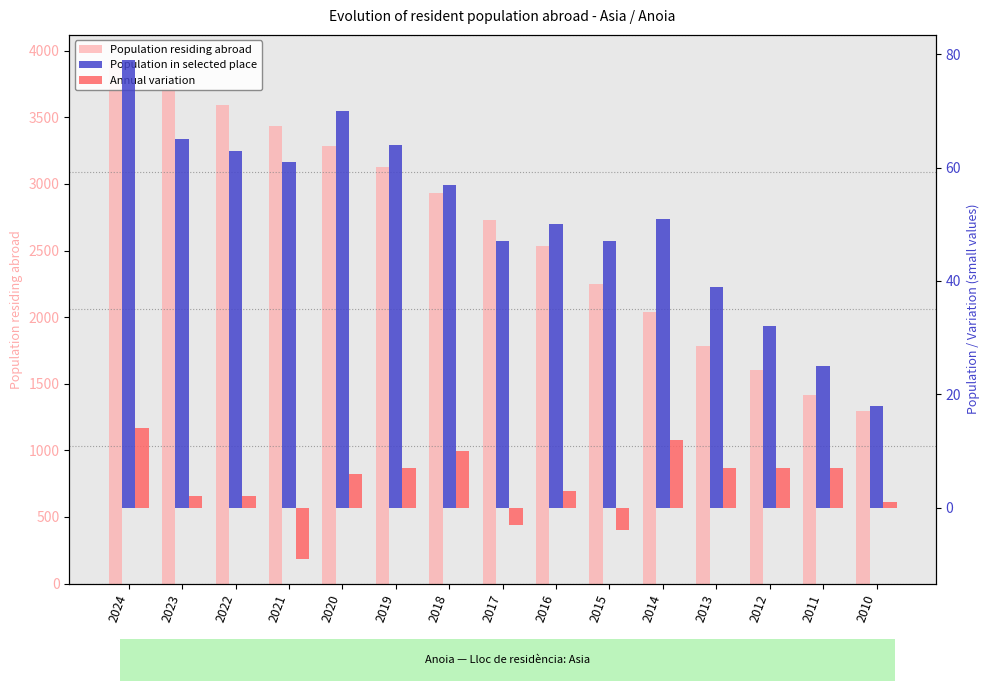

At which label is Population in selected place closest to 48?

2017